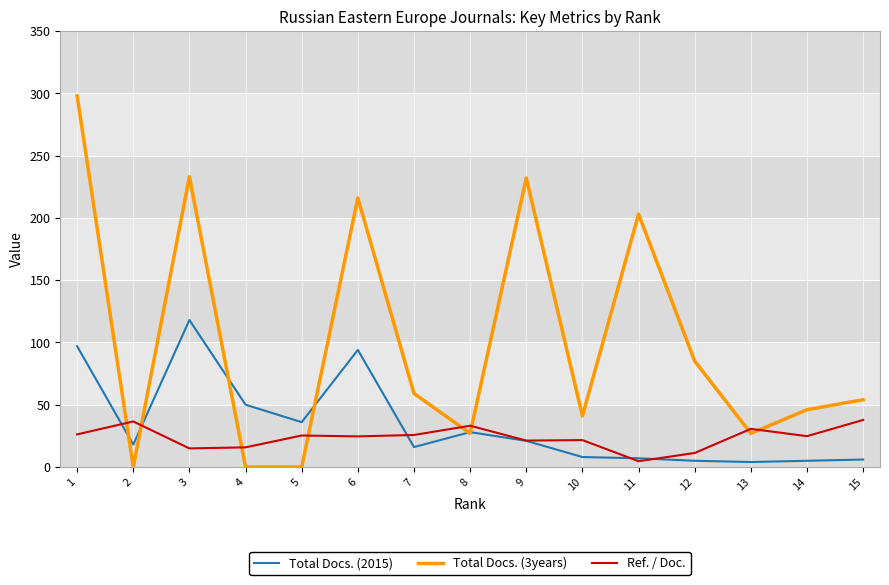

Is the value of Ref. / Doc. at 12 greater than the value of Total Docs. (3years) at 13?

No